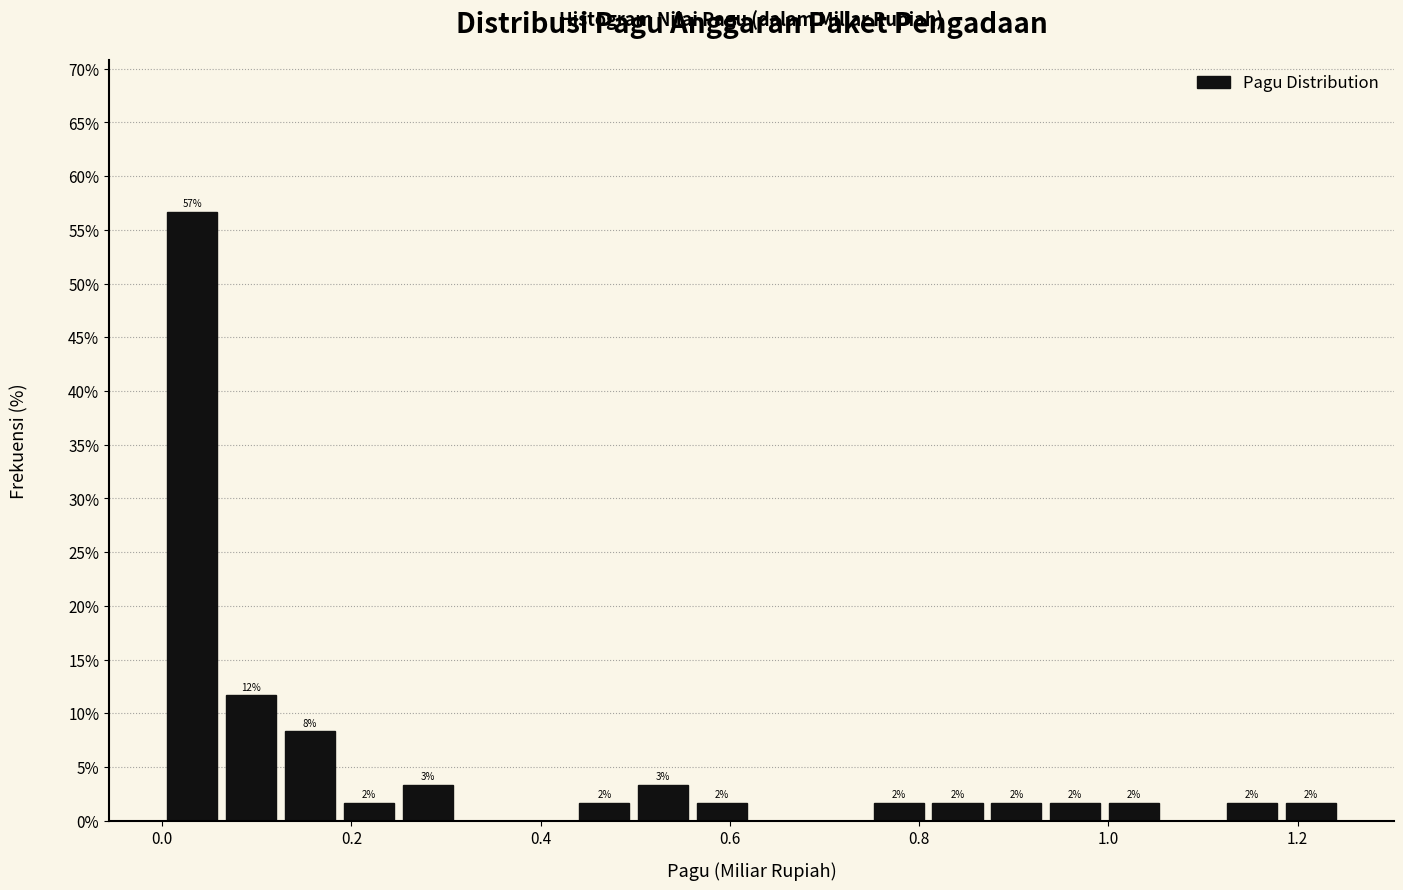

Read against the x-axis, roughly where is the centre of the tallest bar?

0.04